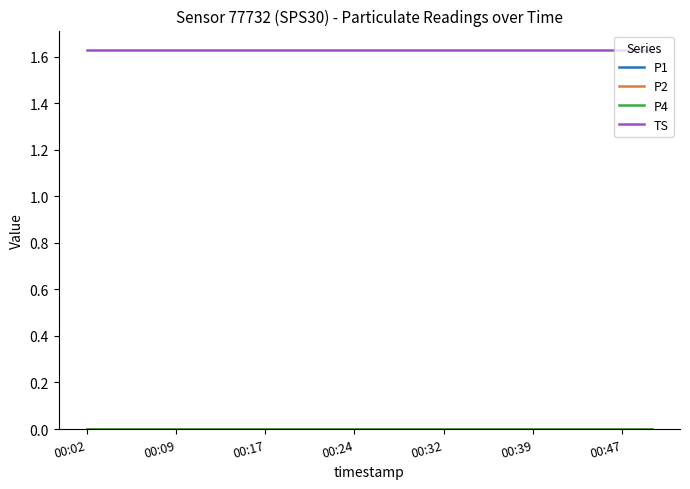

Does the chart have visible grid lines?

No